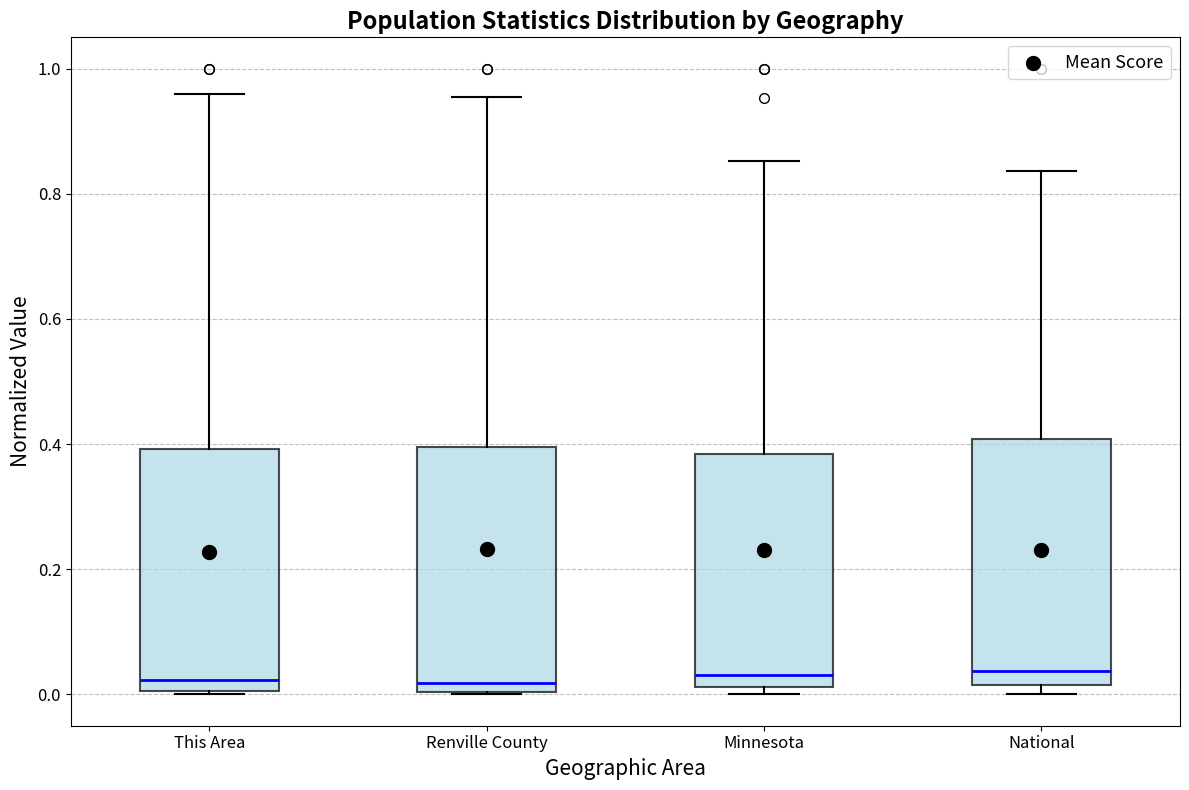

Reading left to right, transcribe this box plot: for each box, give where its median line is, the range the box spans, and where its two whiskers end, as read against the y-axis. The values are not printed on the chart, so give them approximately, as read against the axis.

This Area: median 0.02, box 0.00 to 0.40, whiskers 0.00 (just below the box's lower edge) to 0.96
Renville County: median 0.02, box 0.00 to 0.40, whiskers 0.00 to 0.96
Minnesota: median 0.04, box 0.02 to 0.38, whiskers 0.00 to 0.86
National: median 0.04, box 0.02 to 0.40, whiskers 0.00 to 0.84